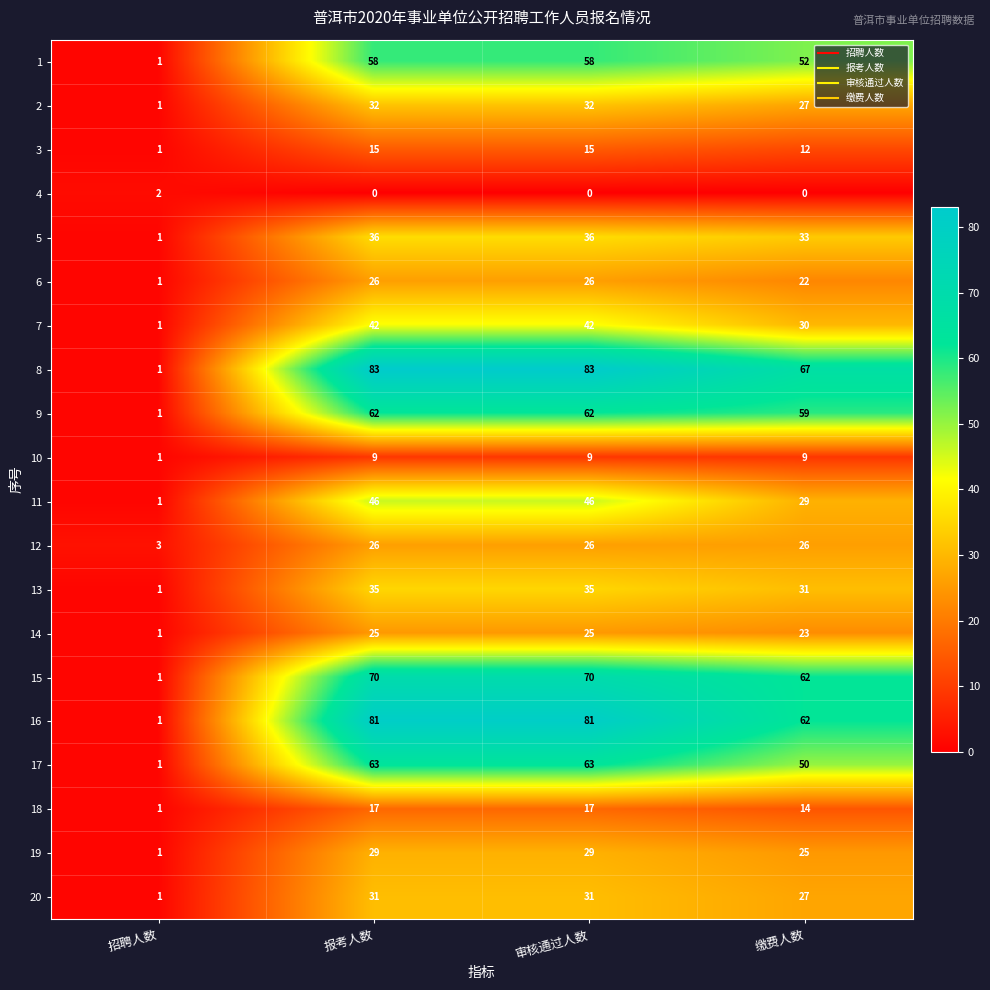

How many 2 values are between 27 and 32?

3